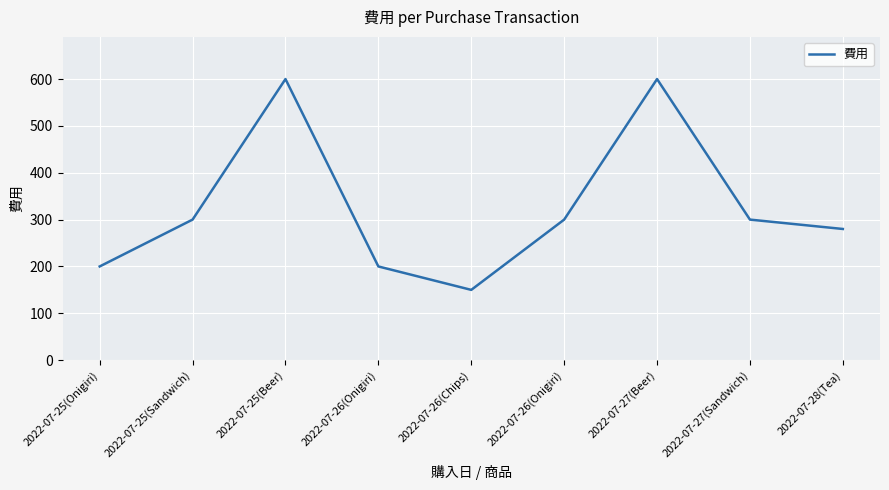

How many points are lower than both their immediate neighbors (excluding endpoints)?

1